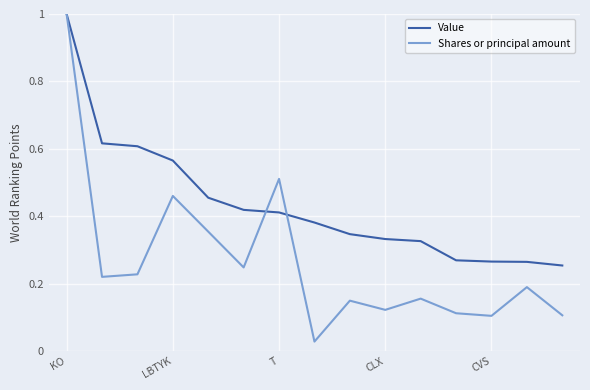

List the series in order of their overall mean, highest first.

Value, Shares or principal amount